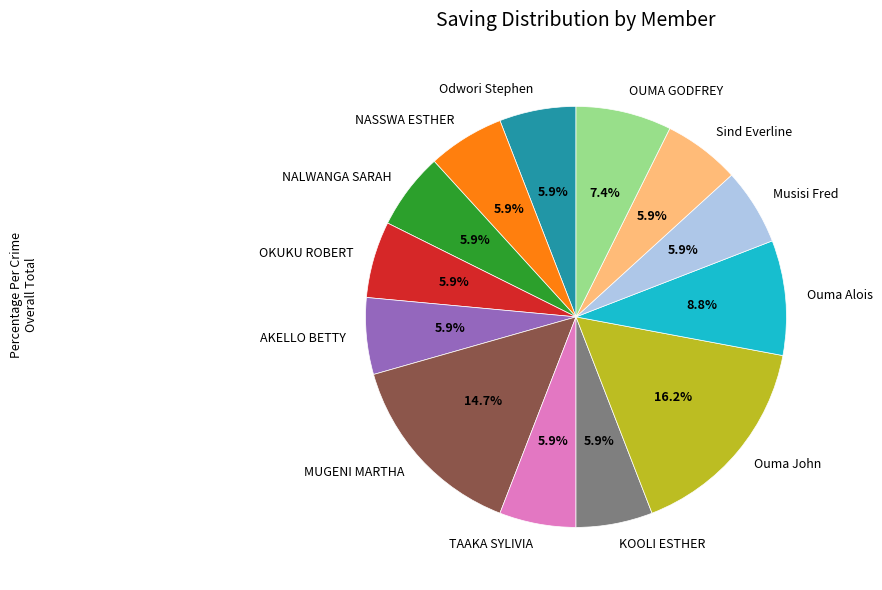

Is there any slice that represents more than half of the pie?

No